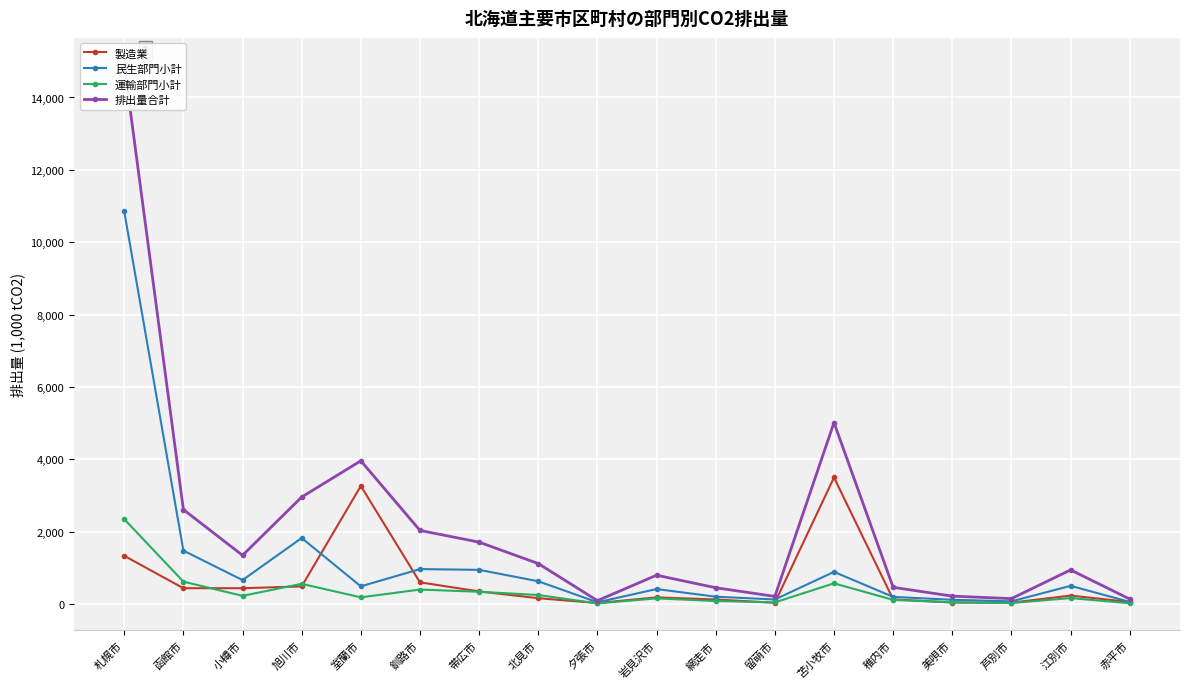

In 製造業, how many points are higher than both neighbors (excluding endpoints)?

4